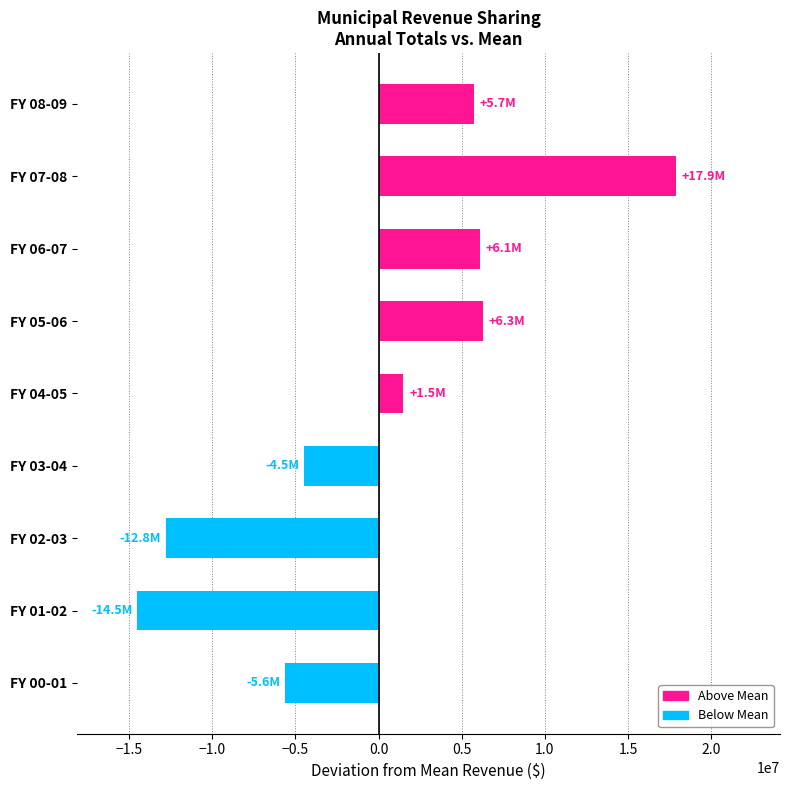

What is the smallest value displayed?

-14505323.0